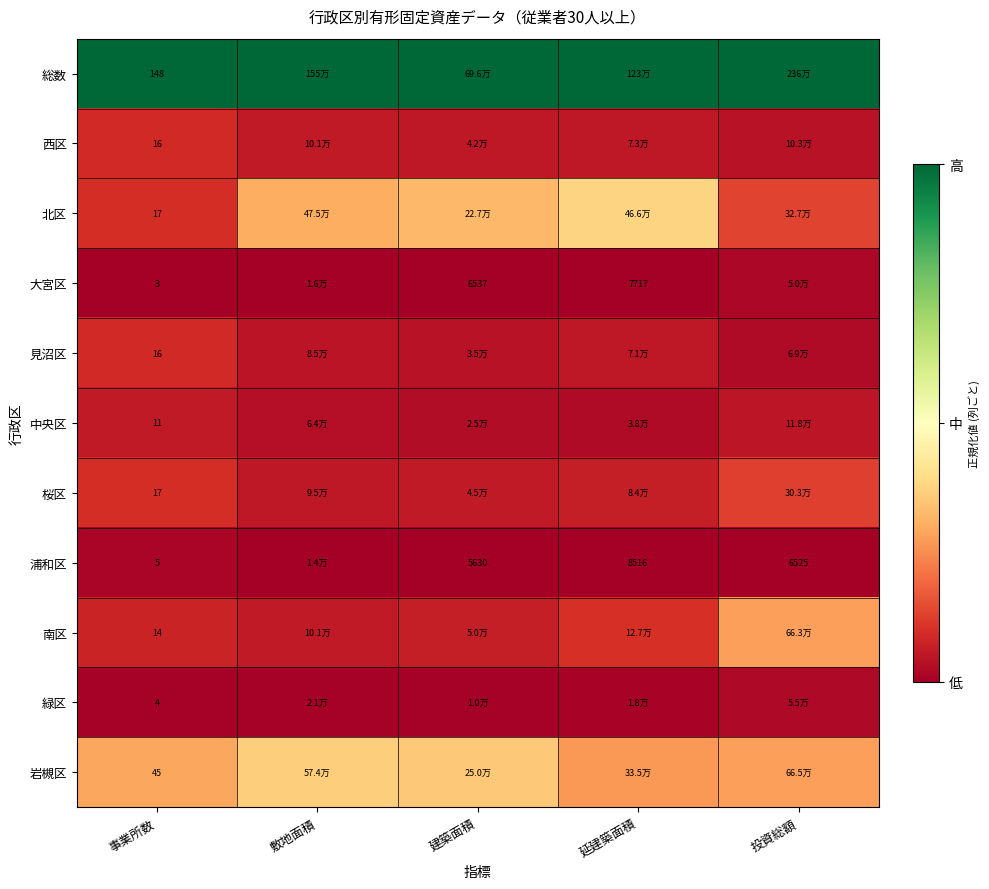

At how many categories does at least one series exceed 0?

5